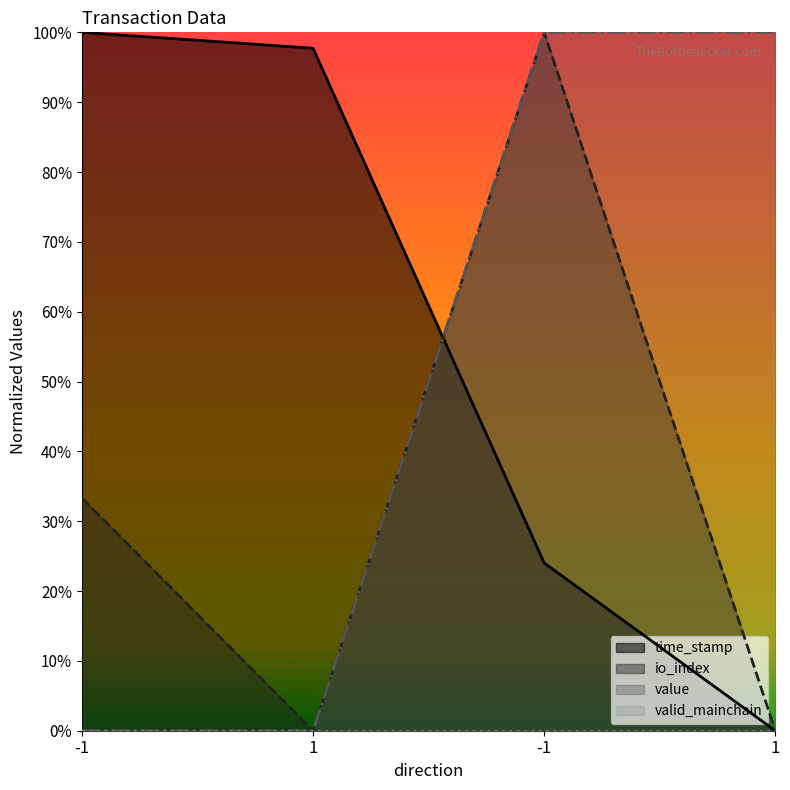

Reading left to right, transcribe all the data shown in this chart.

time_stamp: -1=1.0	1=1.0	-1=0.2	1=0.0
io_index: -1=0.3	1=0.0	-1=1.0	1=0.0
value: -1=0.0	1=0.0	-1=1.0	1=1.0